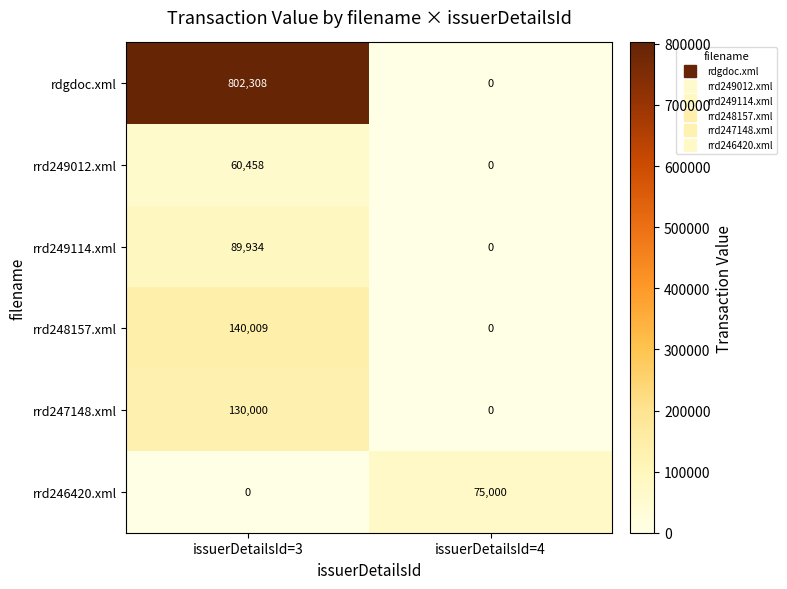

List the series in order of their peak value, highest first.

rdgdoc.xml, rrd248157.xml, rrd247148.xml, rrd249114.xml, rrd246420.xml, rrd249012.xml